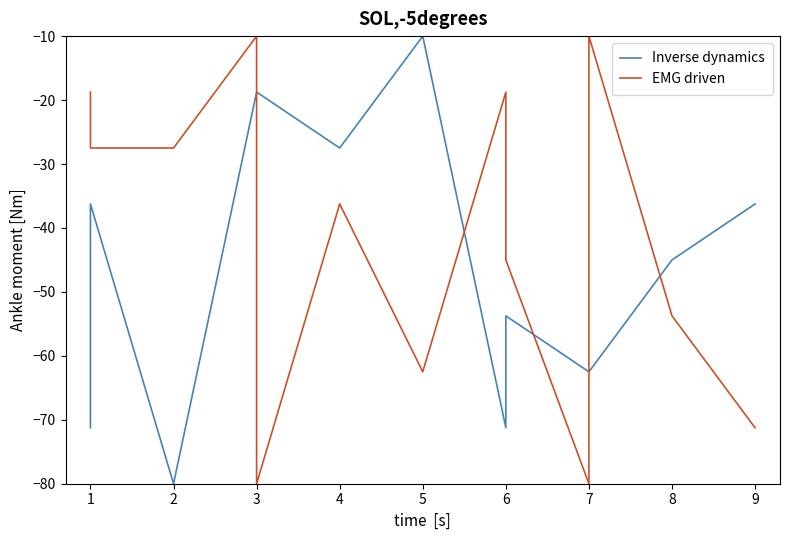

How many intersections are there between EMG driven and Inverse dynamics?

5